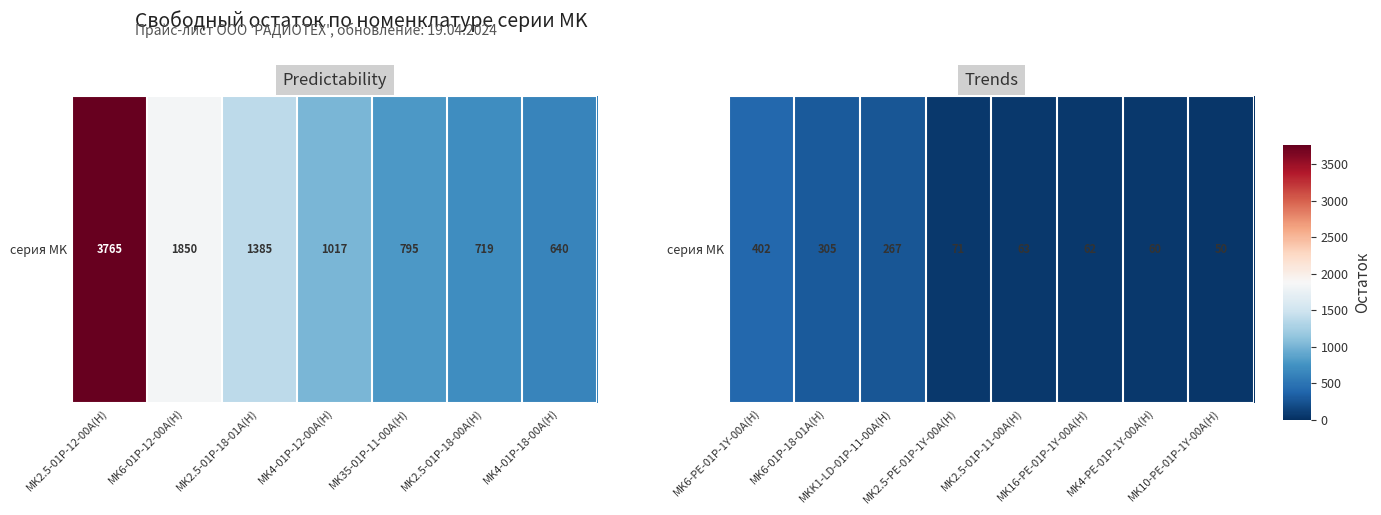

What is the difference between the second highest and second lowest values?

245